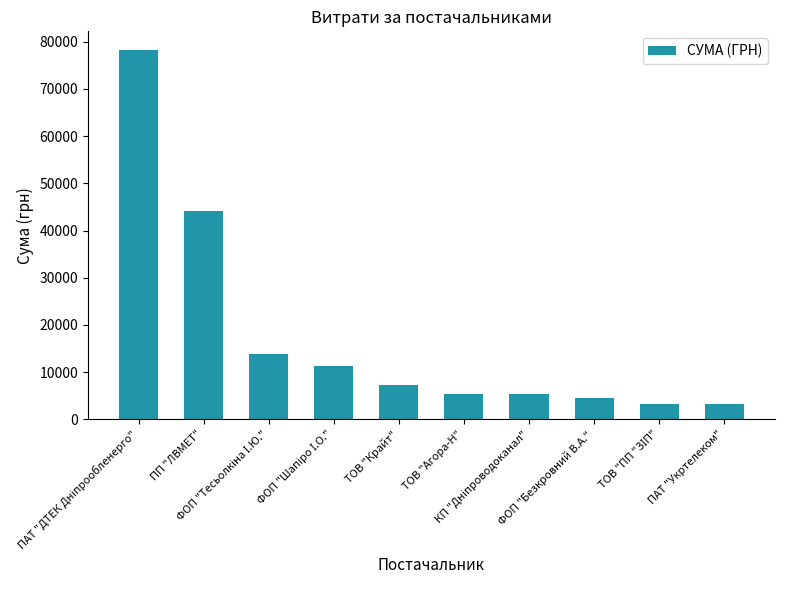

What is the smallest value displayed?

3303.3